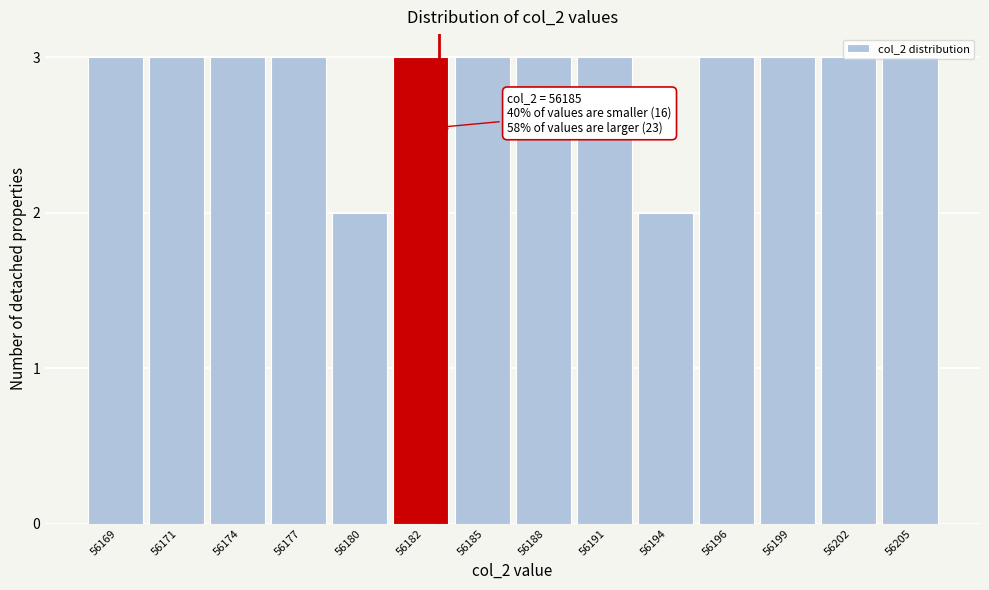

Approximately how many times larger is the value at 56188 compared to 56177?

1.0